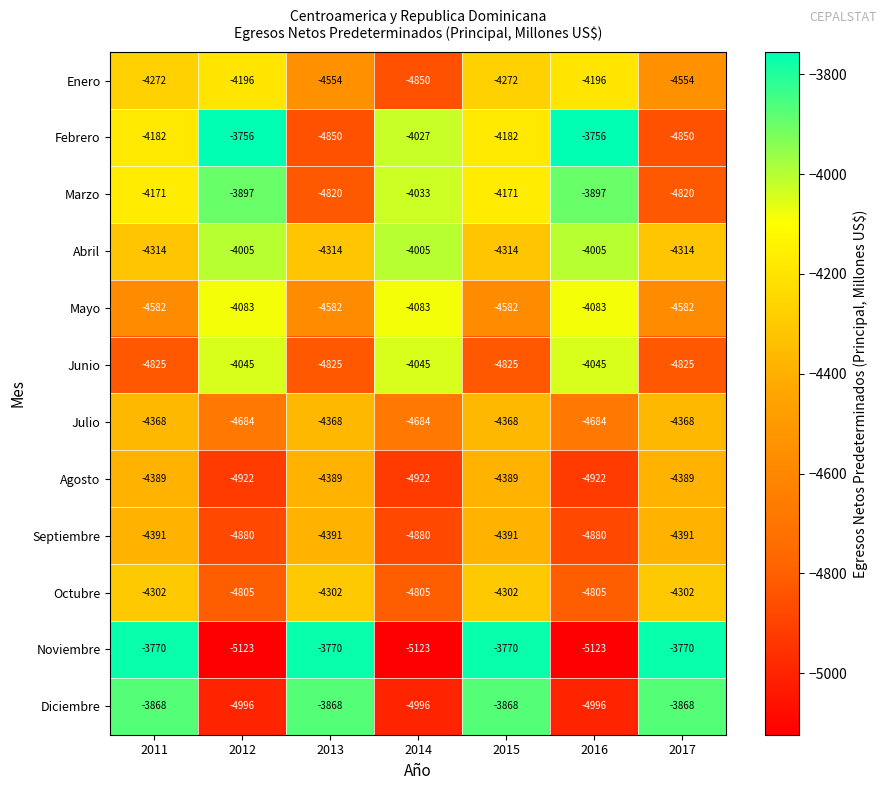

Which series has the widest spread of values?

Noviembre